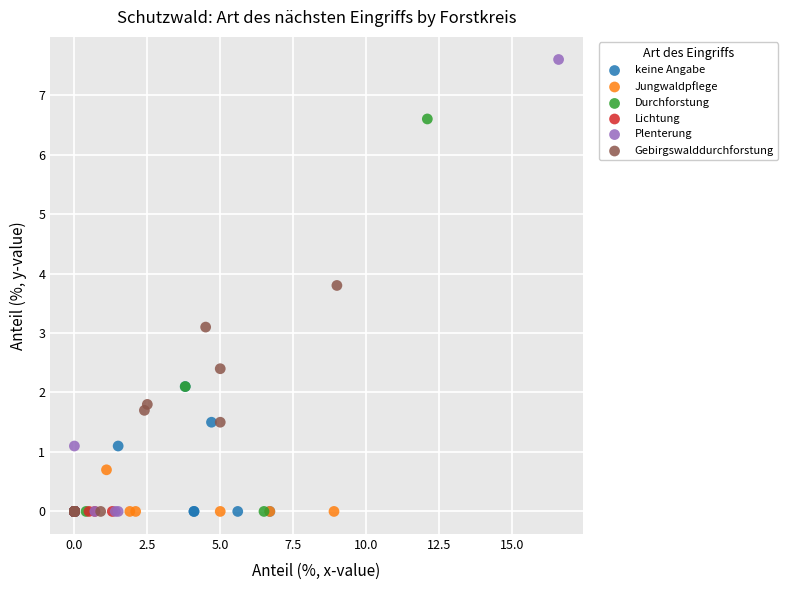

What are all the series names shown in the legend?

keine Angabe, Jungwaldpflege, Durchforstung, Lichtung, Plenterung, Gebirgswalddurchforstung